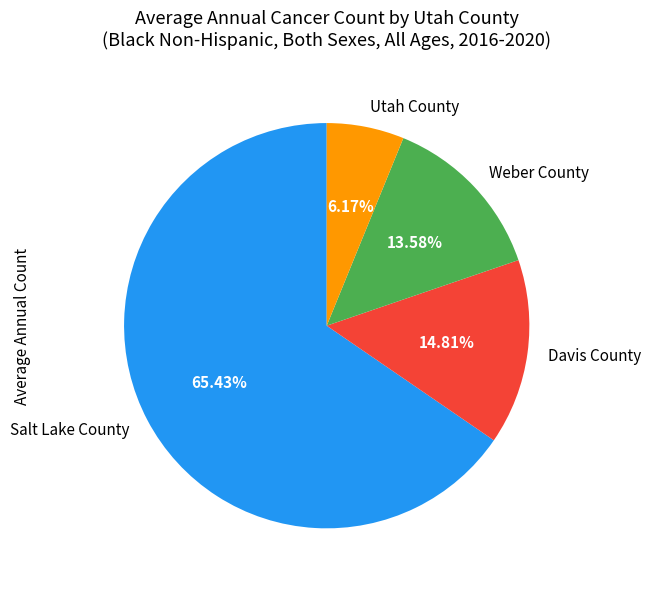

Does any single category account for the majority?

Yes